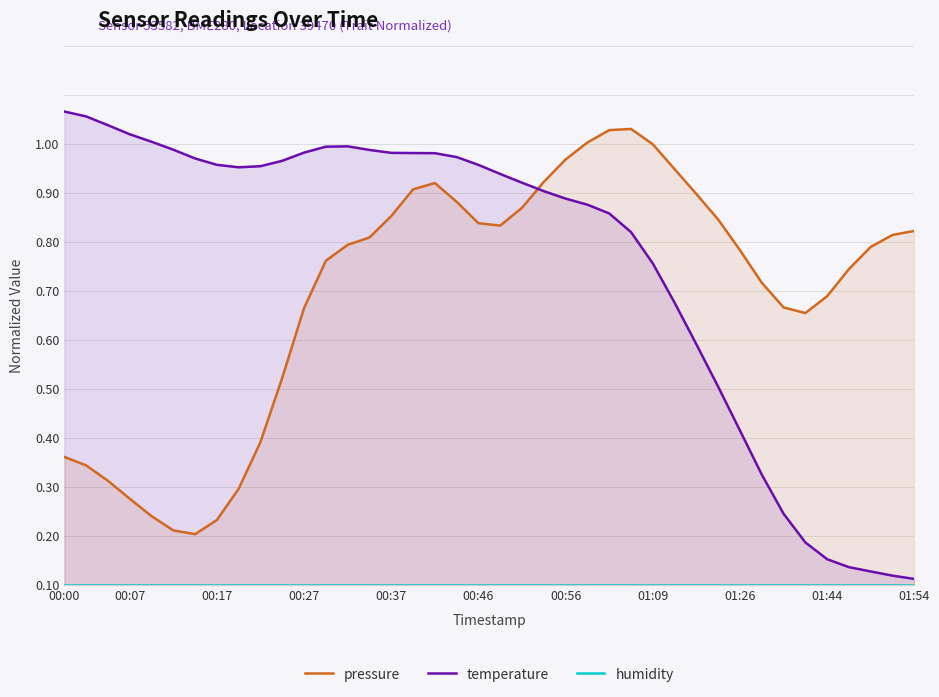

What position from the right is 29?

11